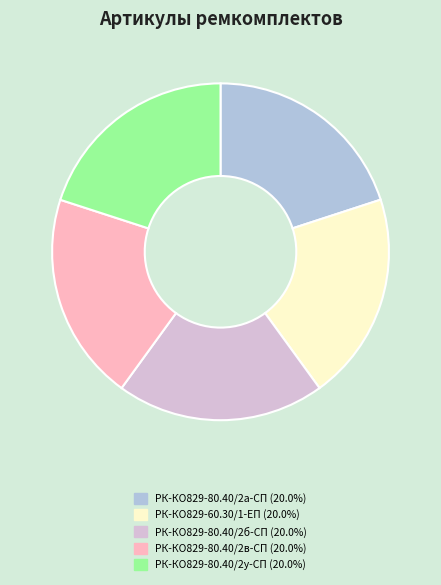

Is there a majority slice in this chart?

No